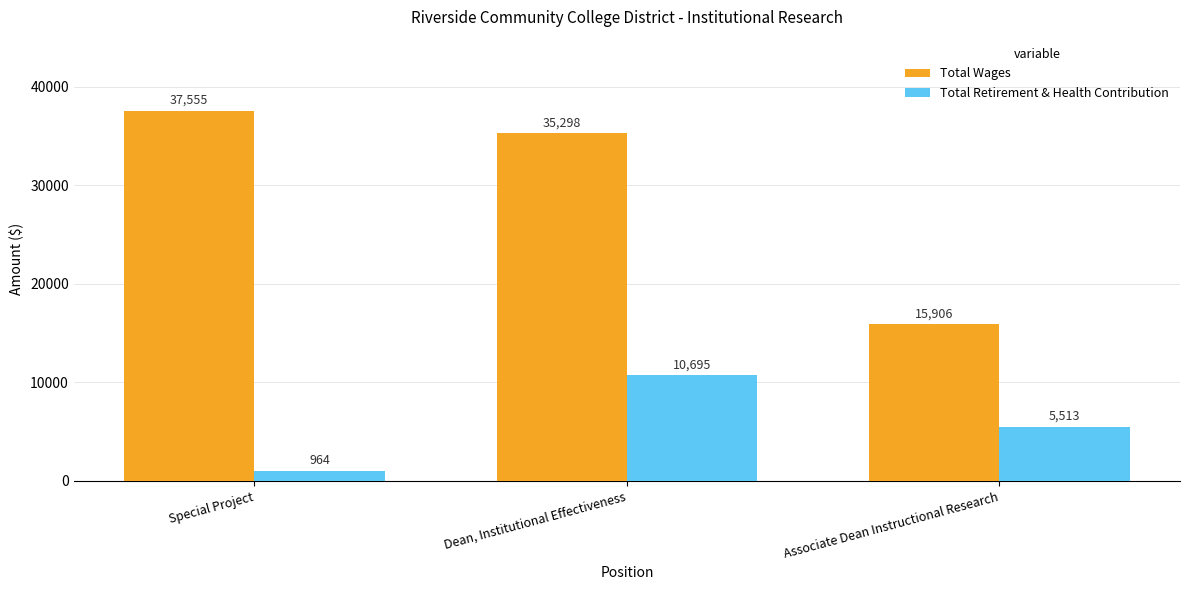

How many bars are there in each group?

2